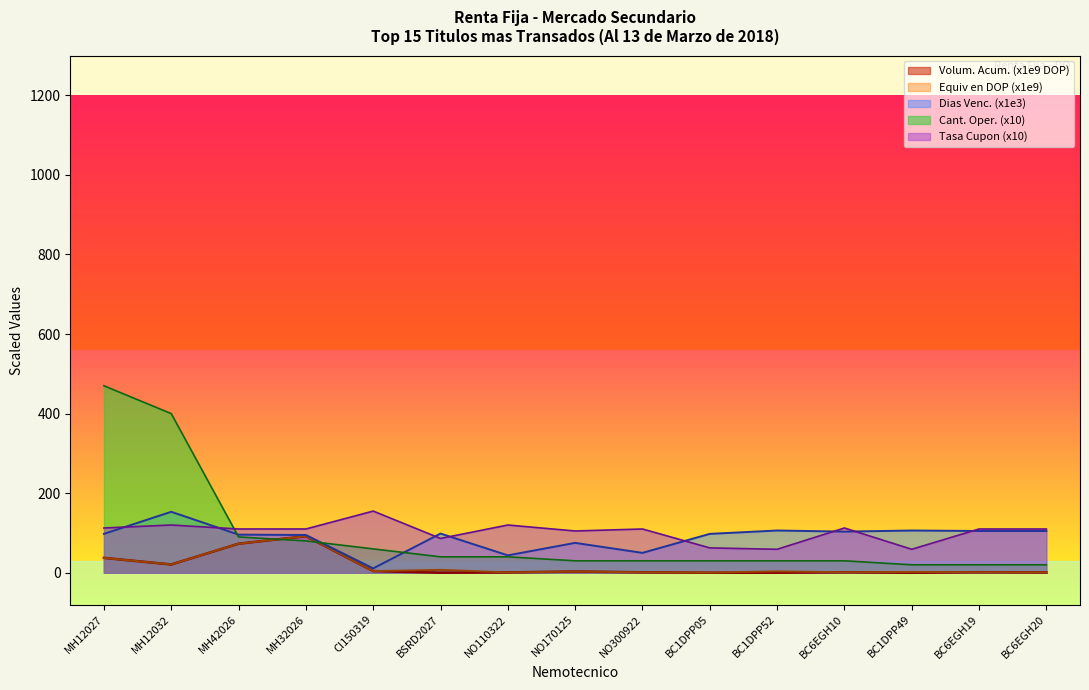

Reading left to right, extract all data points from this chart.

Volum. Acum.: 37.4	20.8	73.0	91.9	4.2	0.1	0.9	3.1	1.1	0.0	0.1	1.3	0.0	1.3	0.7
Equiv en DOP: 37.4	20.8	73.0	91.9	4.2	7.2	0.9	3.1	1.1	0.4	3.6	1.3	2.0	1.3	0.7
Dias Venc.: 97.7	153.2	95.8	94.9	11.0	98.5	43.8	75.1	50.0	97.7	106.2	103.4	106.2	105.0	105.0
Cant. Oper.: 470.0	400.0	90.0	80.0	60.0	40.0	40.0	30.0	30.0	30.0	30.0	30.0	20.0	20.0	20.0
Tasa Cupon: 112.5	120.0	110.0	110.0	155.0	86.2	120.0	105.0	110.0	62.5	59.0	112.5	59.0	110.0	110.0